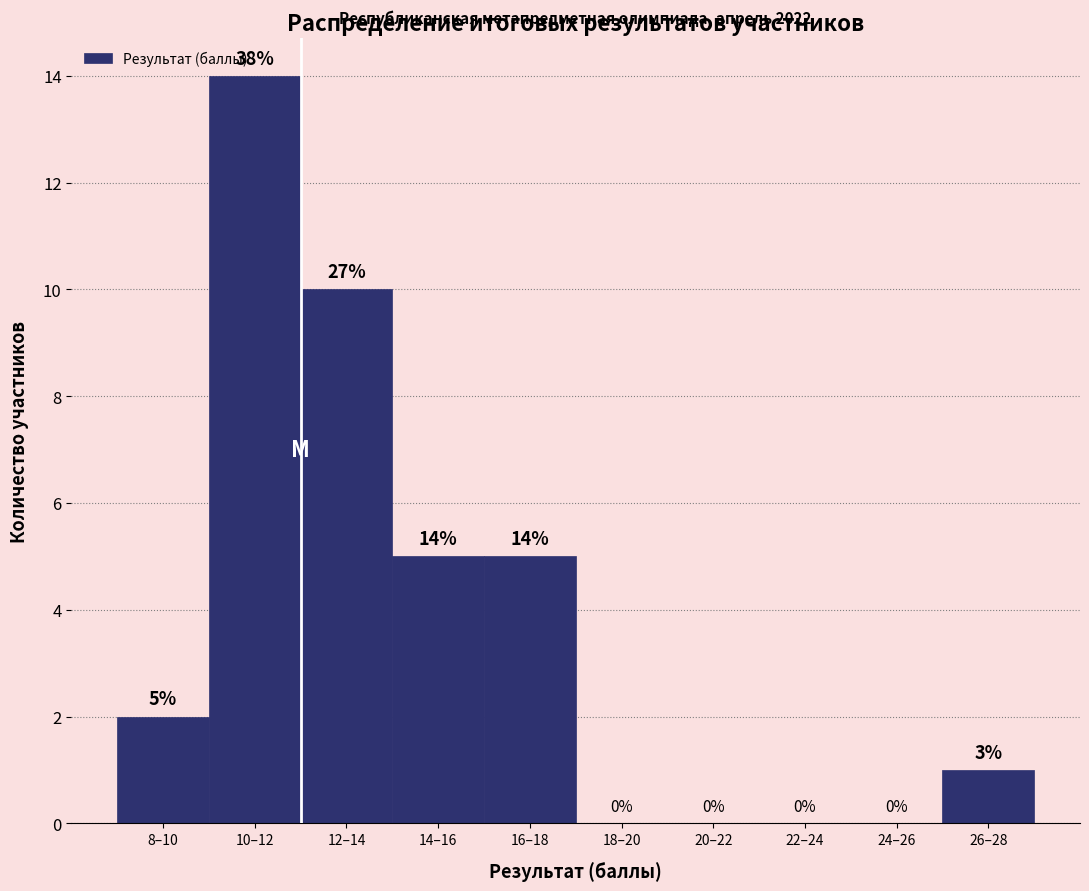

Reading right to left, extract all data points from this chart.

26–28=1	24–26=0	22–24=0	20–22=0	18–20=0	16–18=5	14–16=5	12–14=10	10–12=14	8–10=2